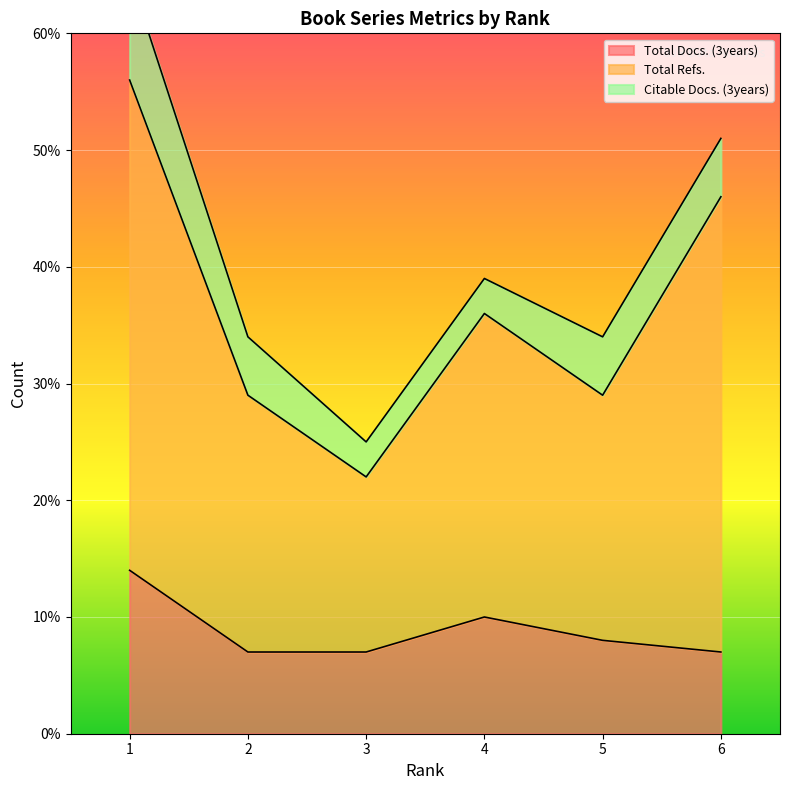

Count the Total Docs. (3years) values in the range 7 to 10.

5